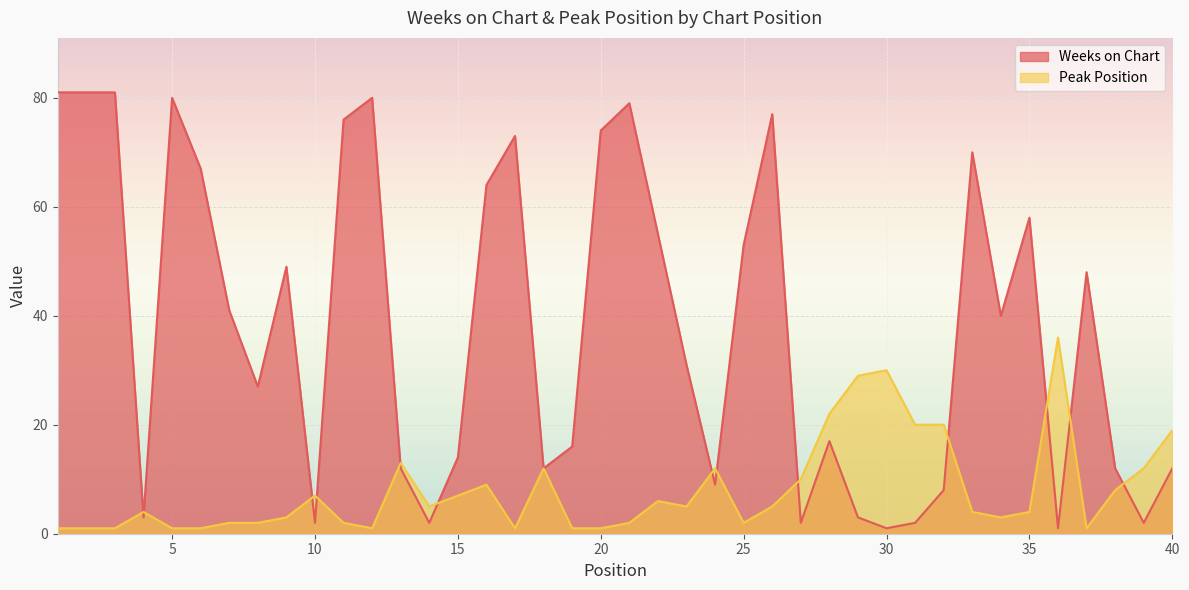

Where do Weeks on Chart and Peak Position first cross each other?

3 and 4